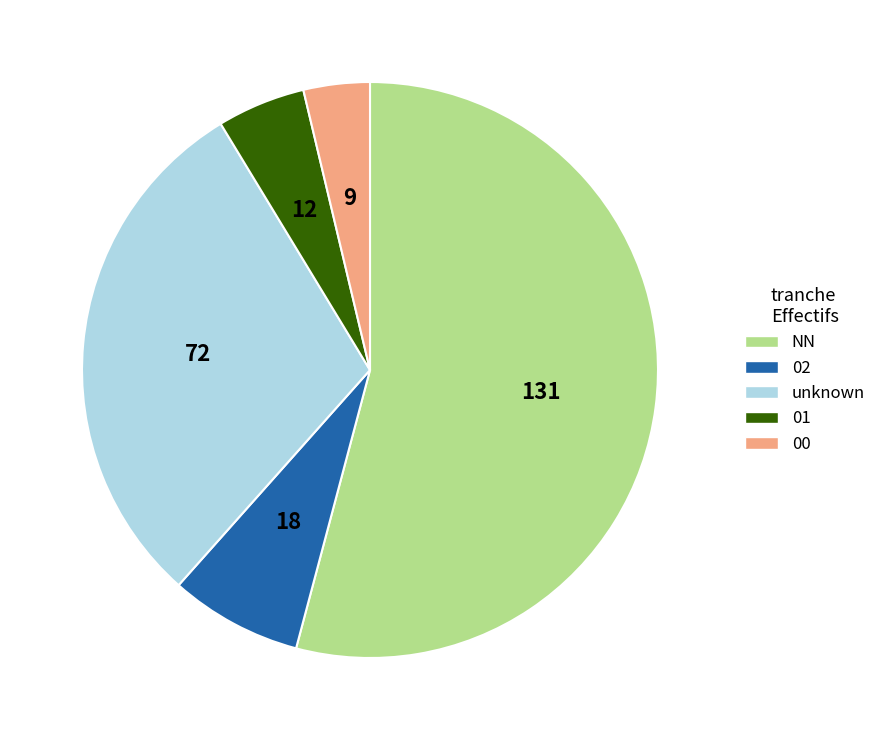

Is there any slice that represents more than half of the pie?

Yes